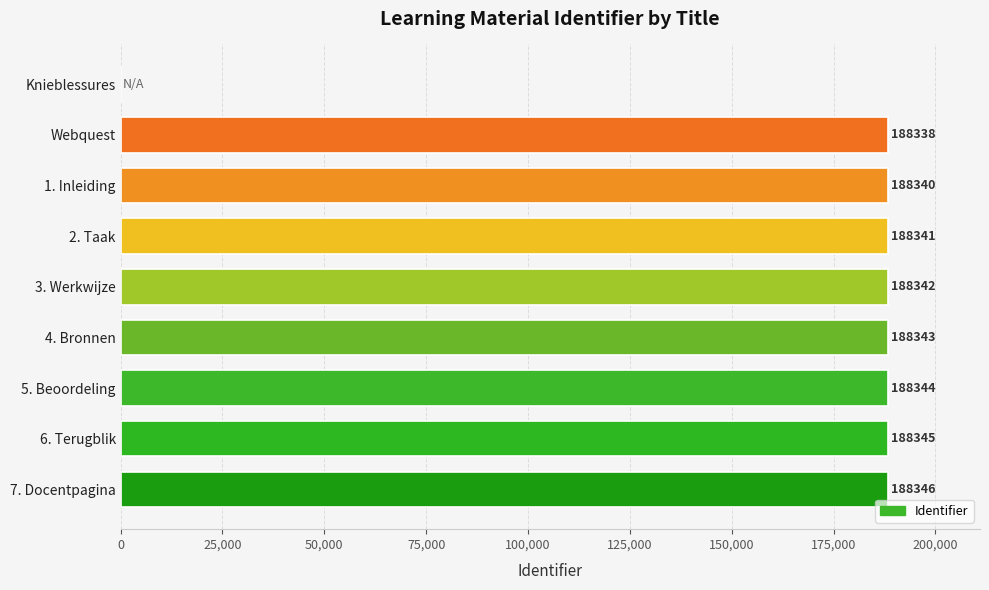

Reading top to bottom, list all the values displayed in this chart.

Knieblessures=0	Webquest=188338	1. Inleiding=188340	2. Taak=188341	3. Werkwijze=188342	4. Bronnen=188343	5. Beoordeling=188344	6. Terugblik=188345	7. Docentpagina=188346